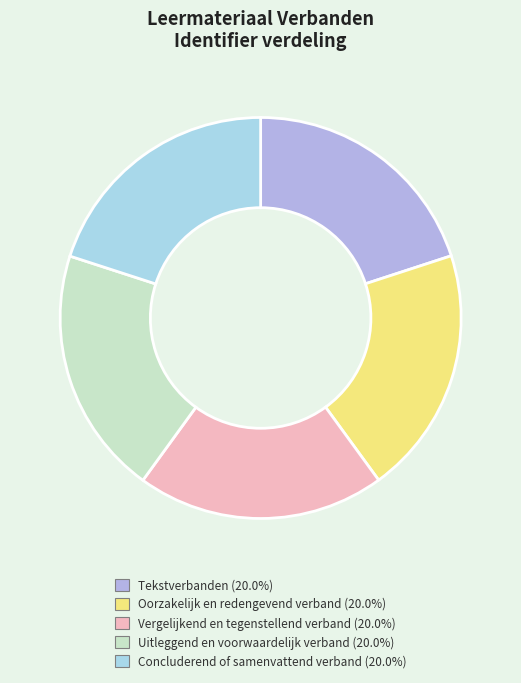

To the nearest percent, what is the average slice percentage?

20%